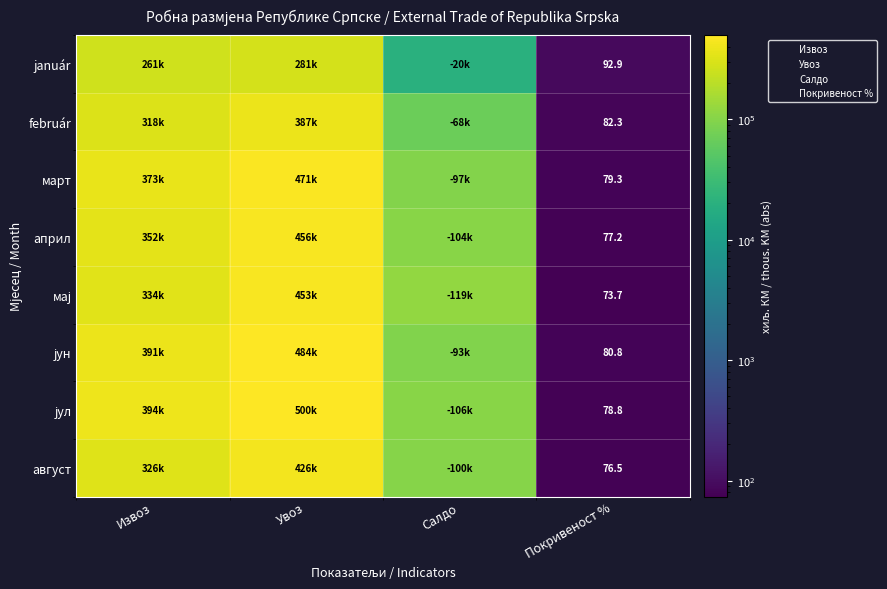

Where does the мај series first go above 333765?

Извоз